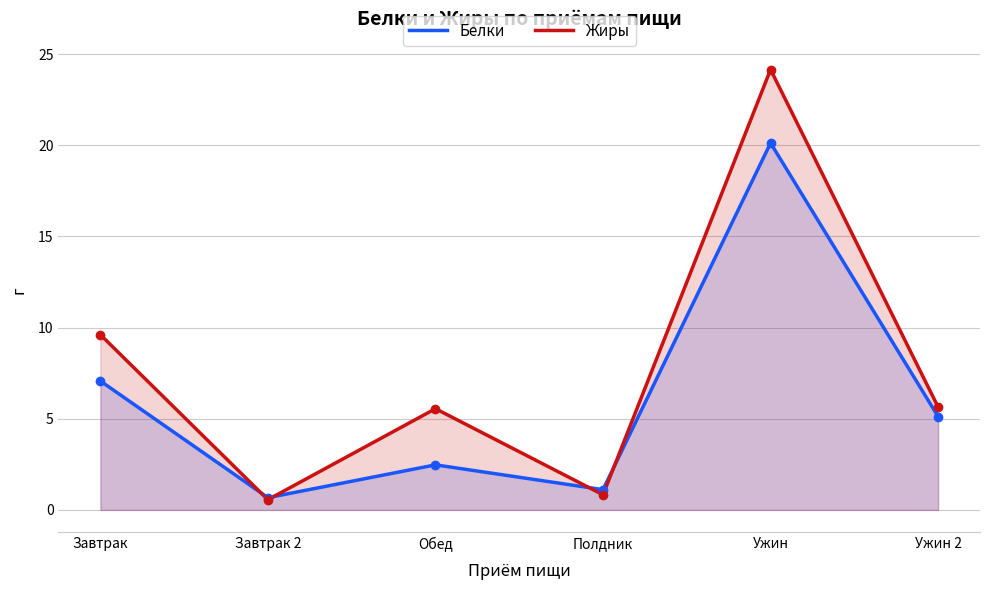

What is the difference between the maximum and minimum values in the Белки series?

19.4